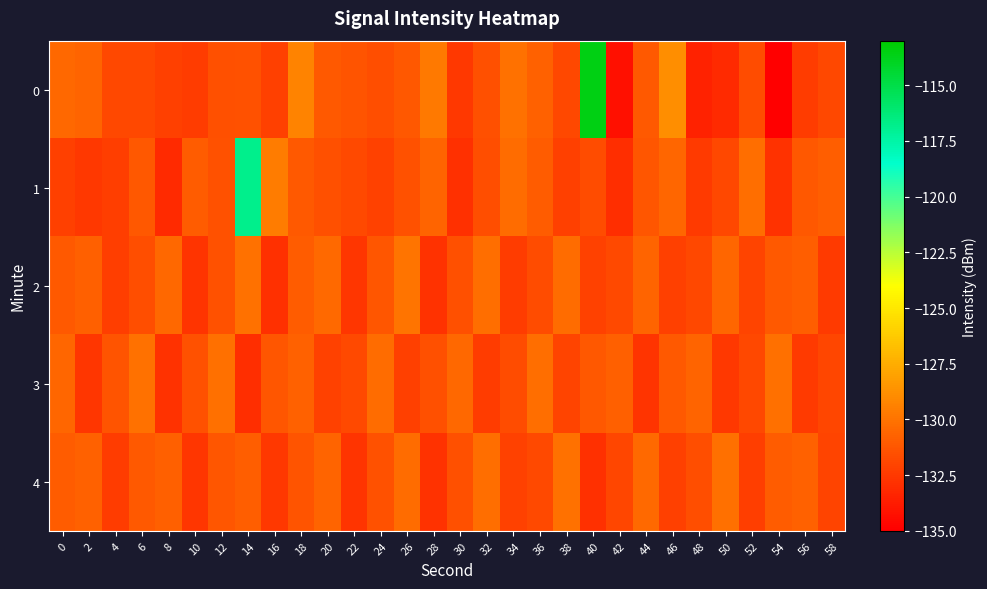

What is the spread (max minus min) of values at 28?

3.1